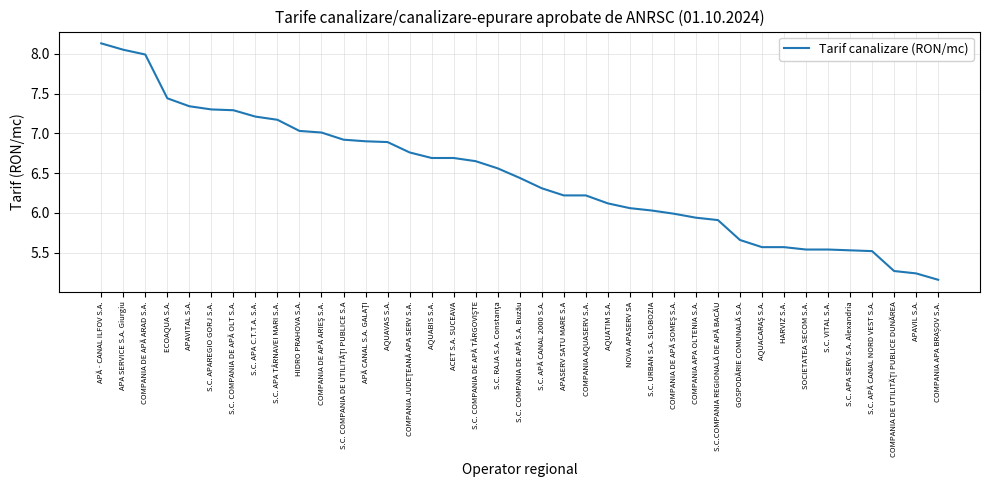

Read the value at HARVIZ S.A..

5.6